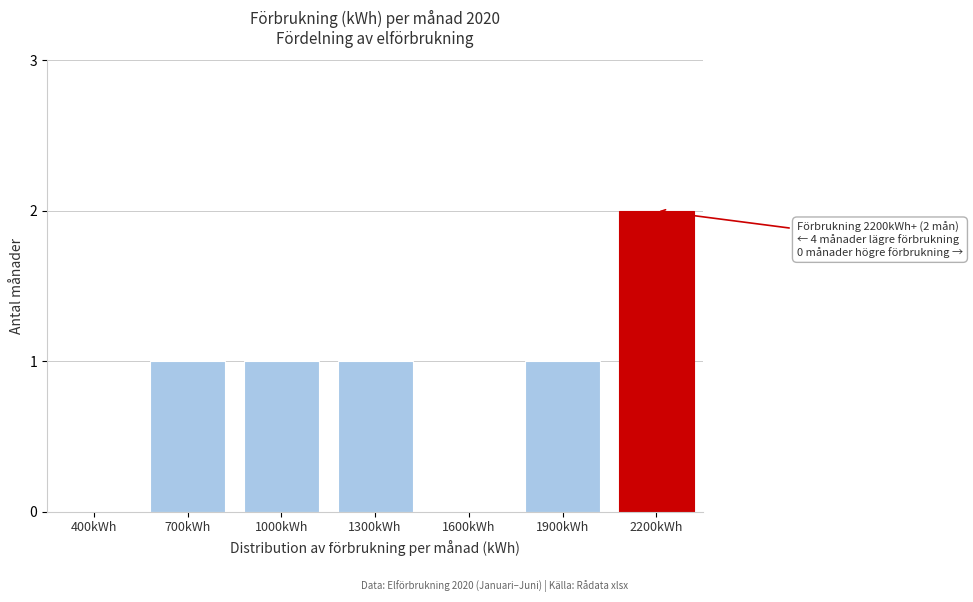

Reading left to right, extract all data points from this chart.

400kWh=0	700kWh=1	1000kWh=1	1300kWh=1	1600kWh=0	1900kWh=1	2200kWh=2